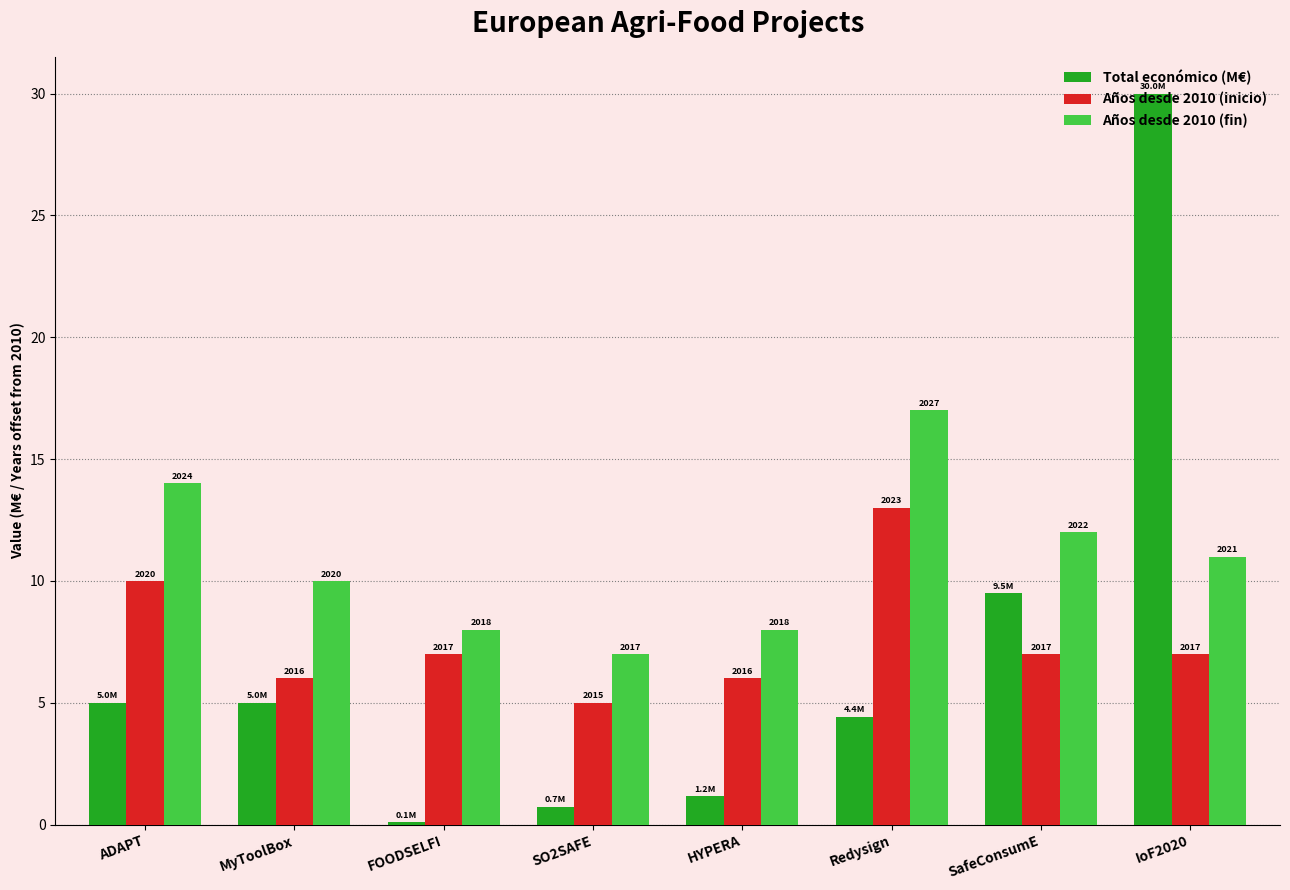

List the series in order of their overall mean, lowest first.

Total económico (M€), Años desde 2010 (inicio), Años desde 2010 (fin)